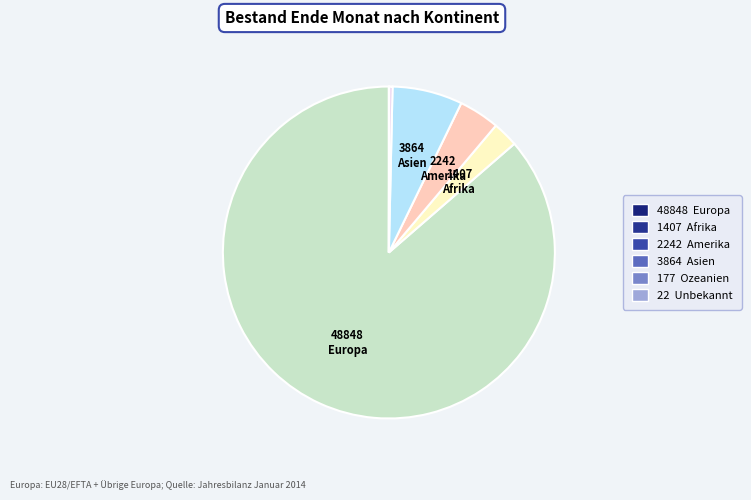

Is there a majority slice in this chart?

Yes